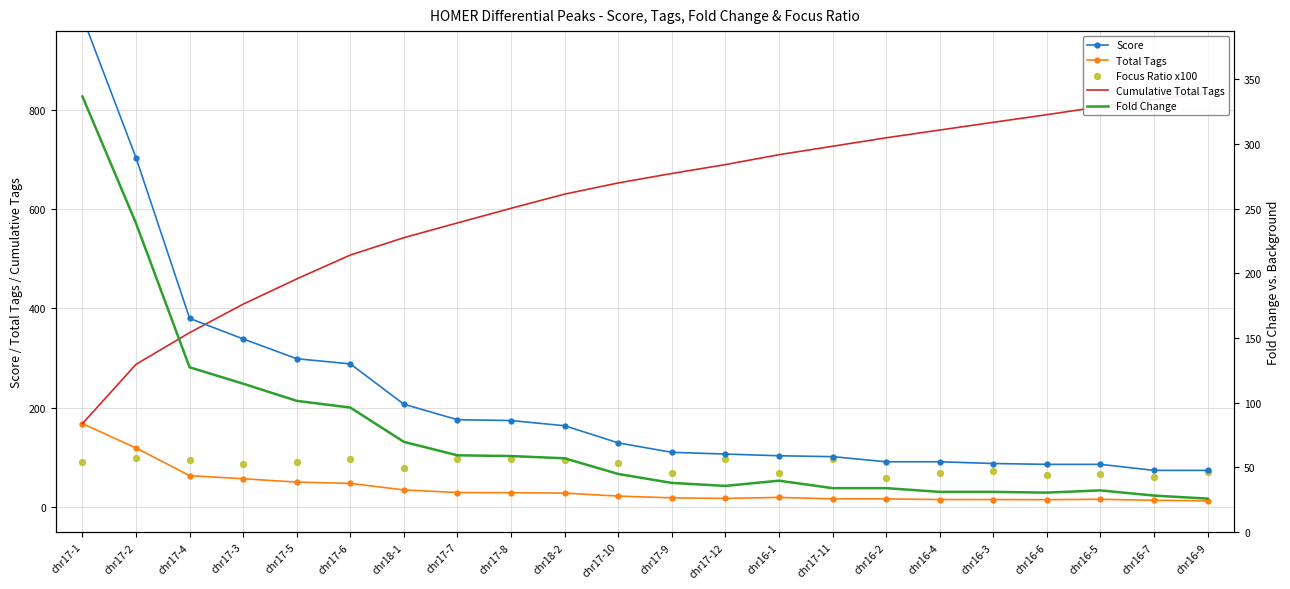

Which series has the largest total across all categories?

Cumulative Total Tags